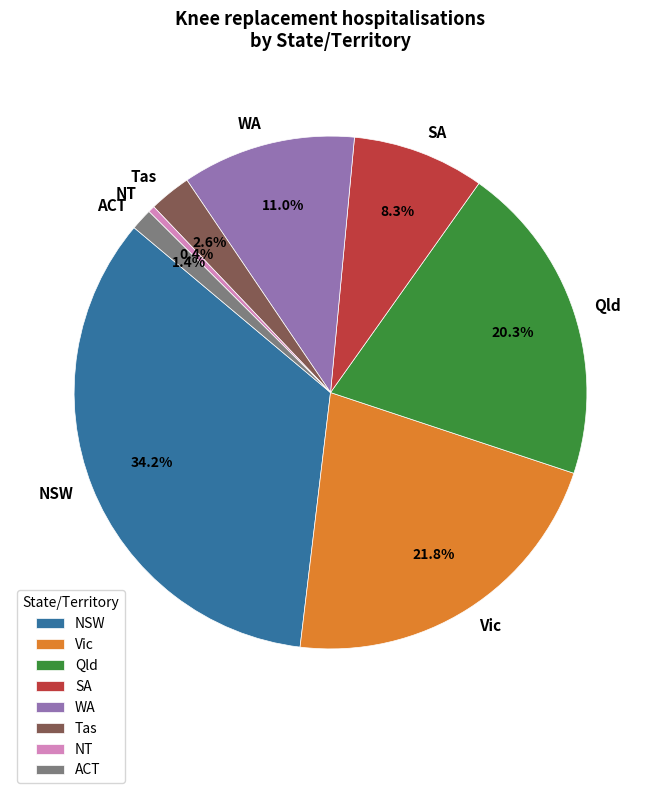

To the nearest percent, what percentage of the pie is SA?

8%